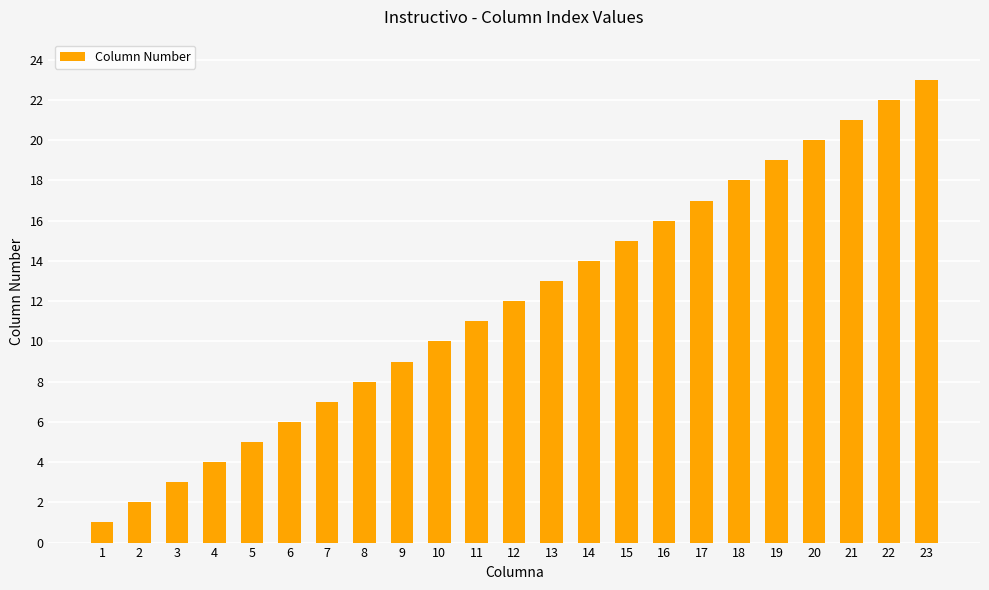

What is the value of the 3rd bar from the left?

3